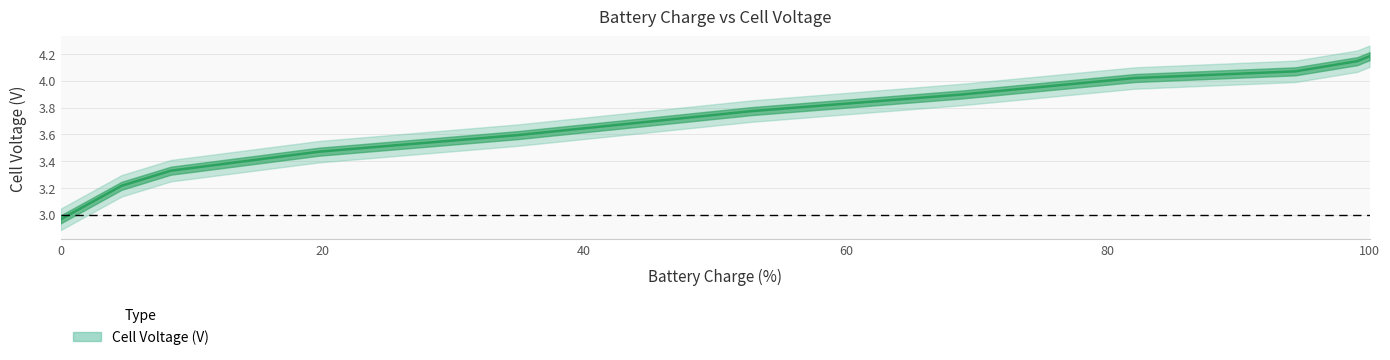

Does the chart have visible grid lines?

Yes